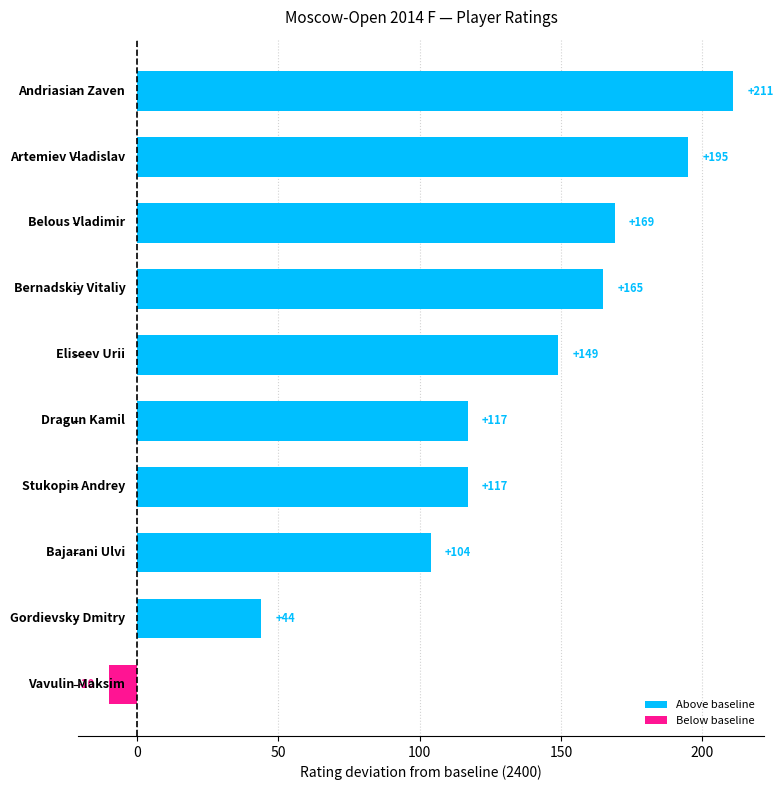

What is the minimum value shown in the chart?

-10